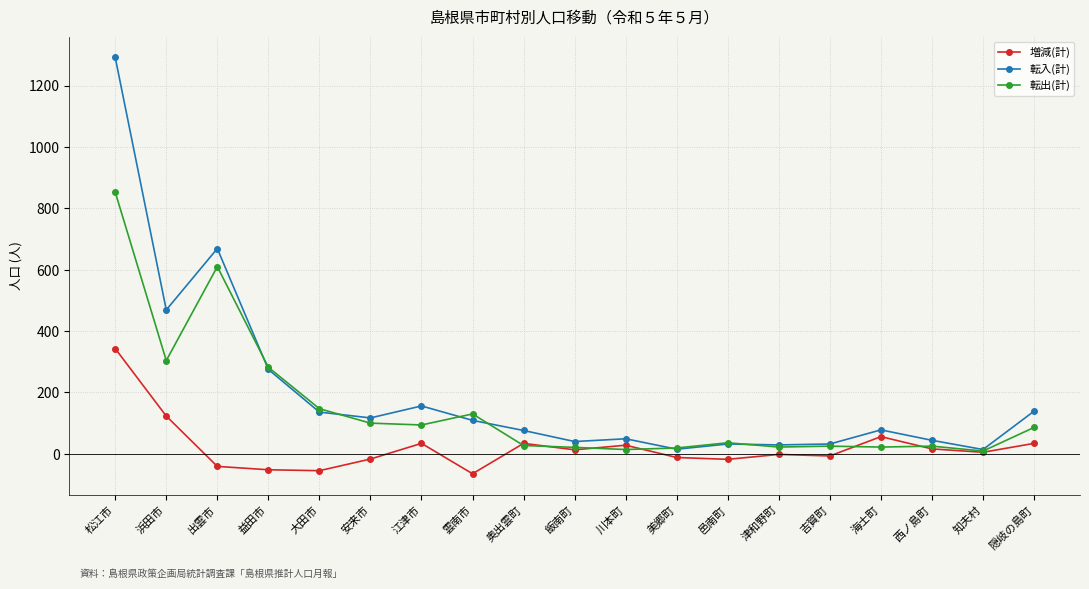

How many lines are shown in the chart?

3